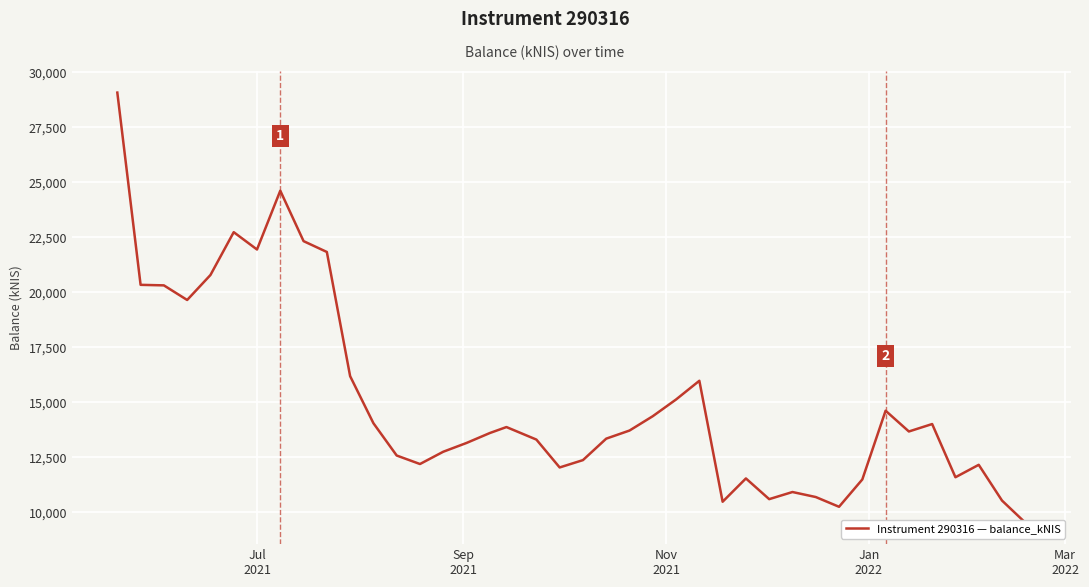

How many points are lower than both their immediate neighbors (excluding endpoints)?

9